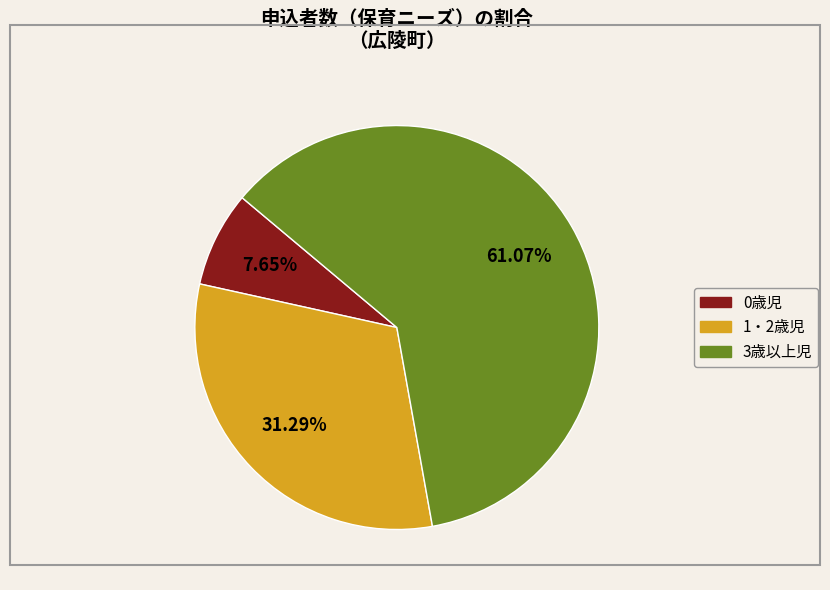

How many slices are in this pie chart?

3